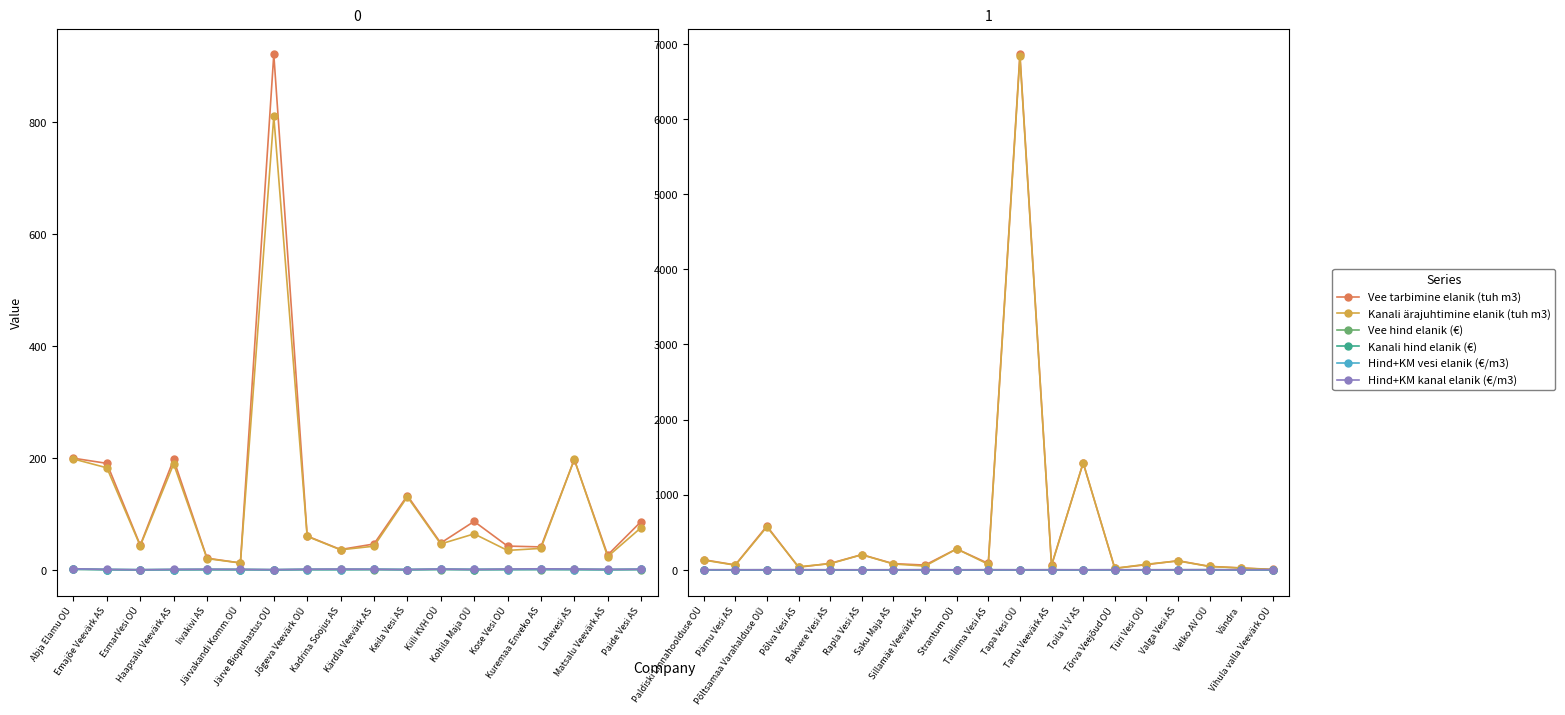

How many values in the Kanali hind elanik (€) series exceed 1?

11